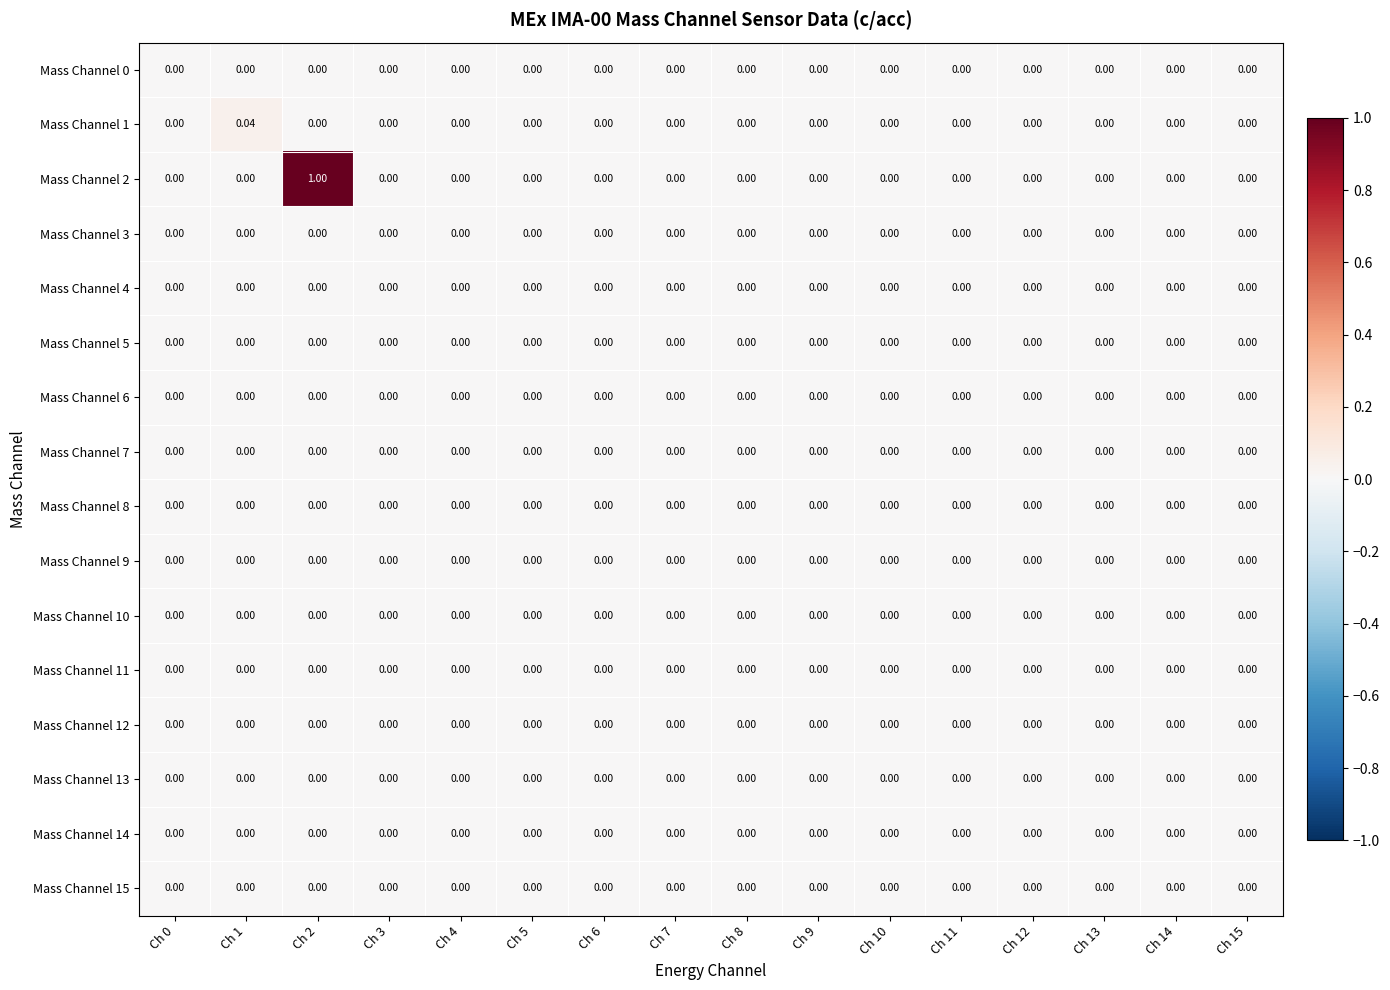

What is the greatest value displayed?

1.0